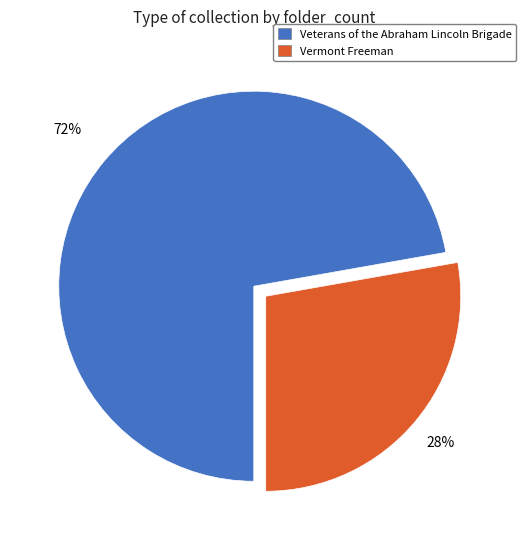

Do Veterans of the Abraham Lincoln Brigade and Vermont Freeman together represent more than half of the pie?

Yes